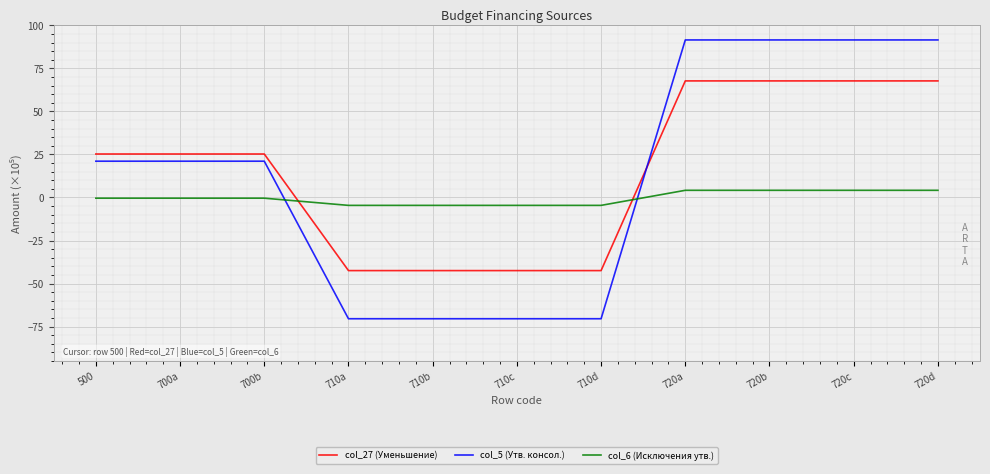

What is the difference between the highest and lowest values at 710b?

65.8